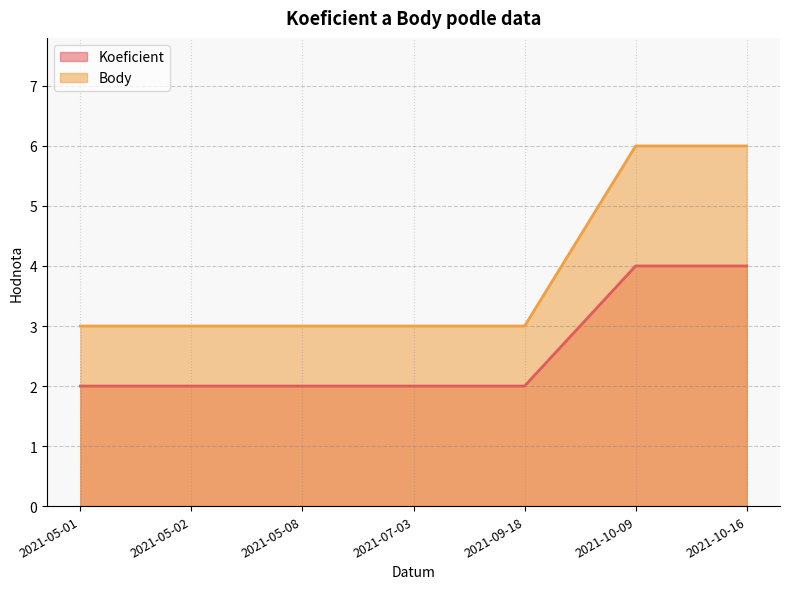

Reading left to right, extract all data points from this chart.

Koeficient: 2	2	2	2	2	4	4
Body: 3	3	3	3	3	6	6